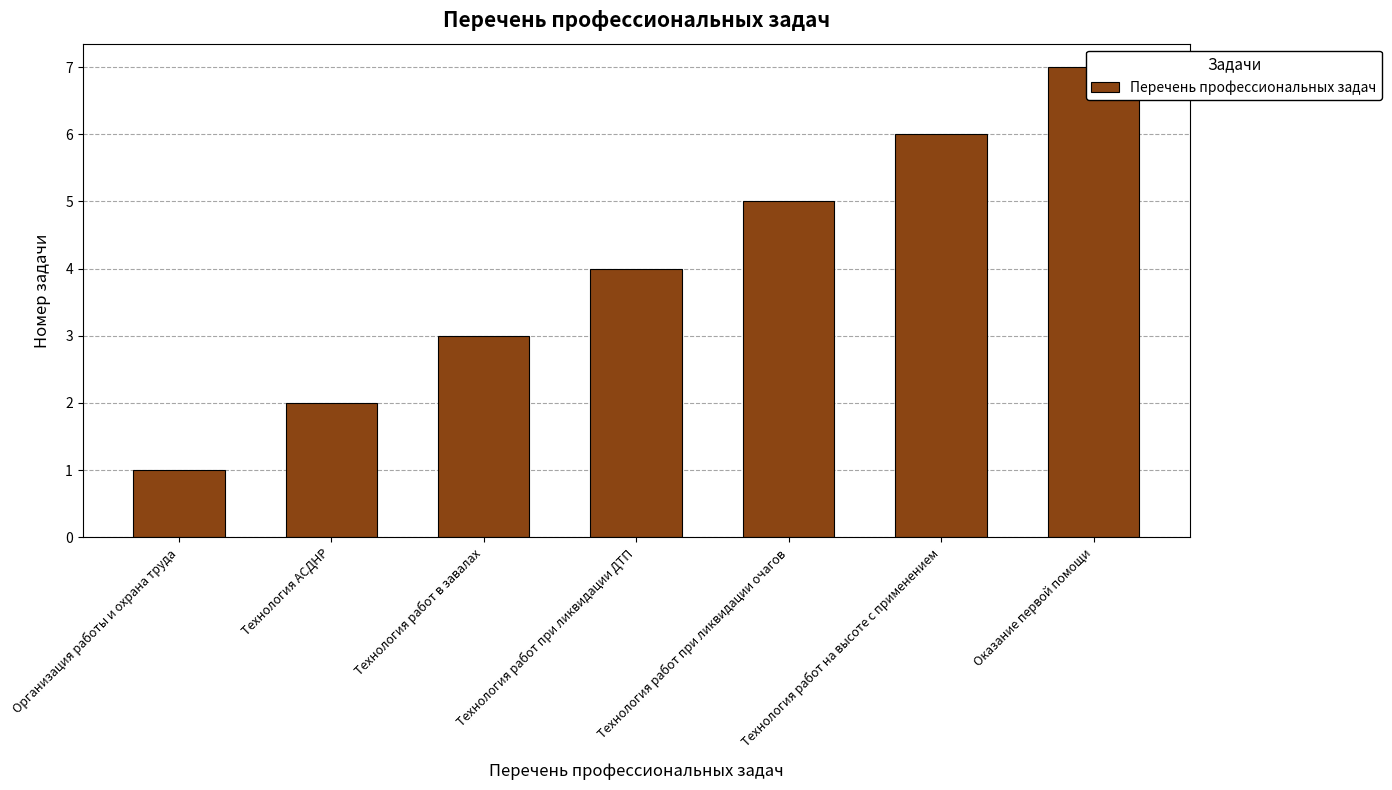

What is the change in value from Технология работ при ликвидации ДТП to Технология работ на высоте с применением?

+2